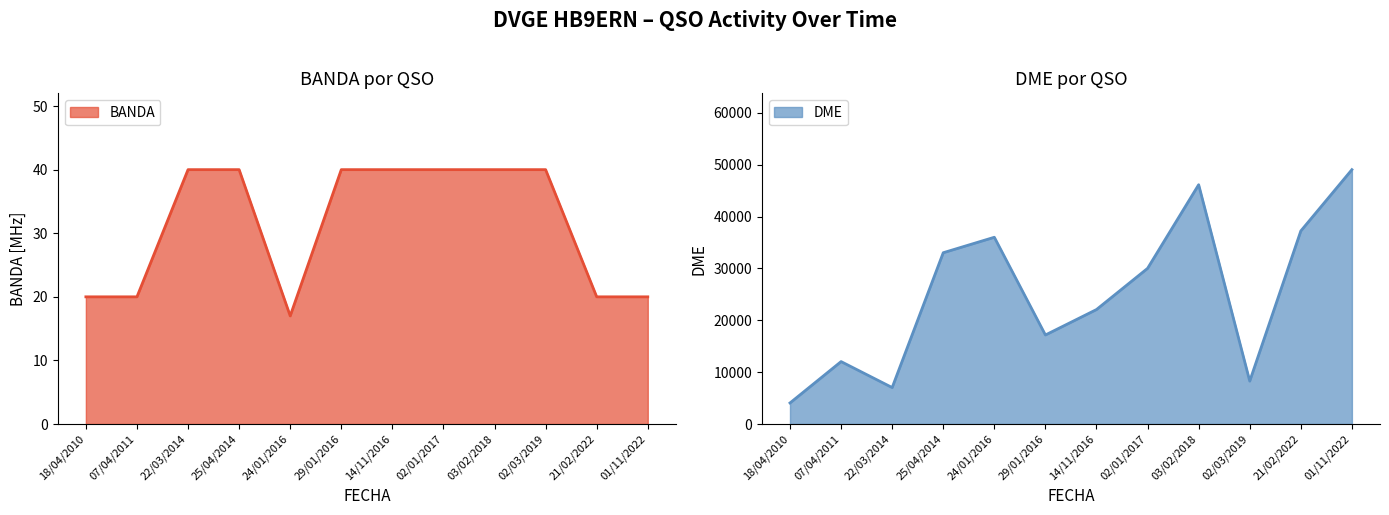

List the series in order of their peak value, lowest first.

BANDA, DME